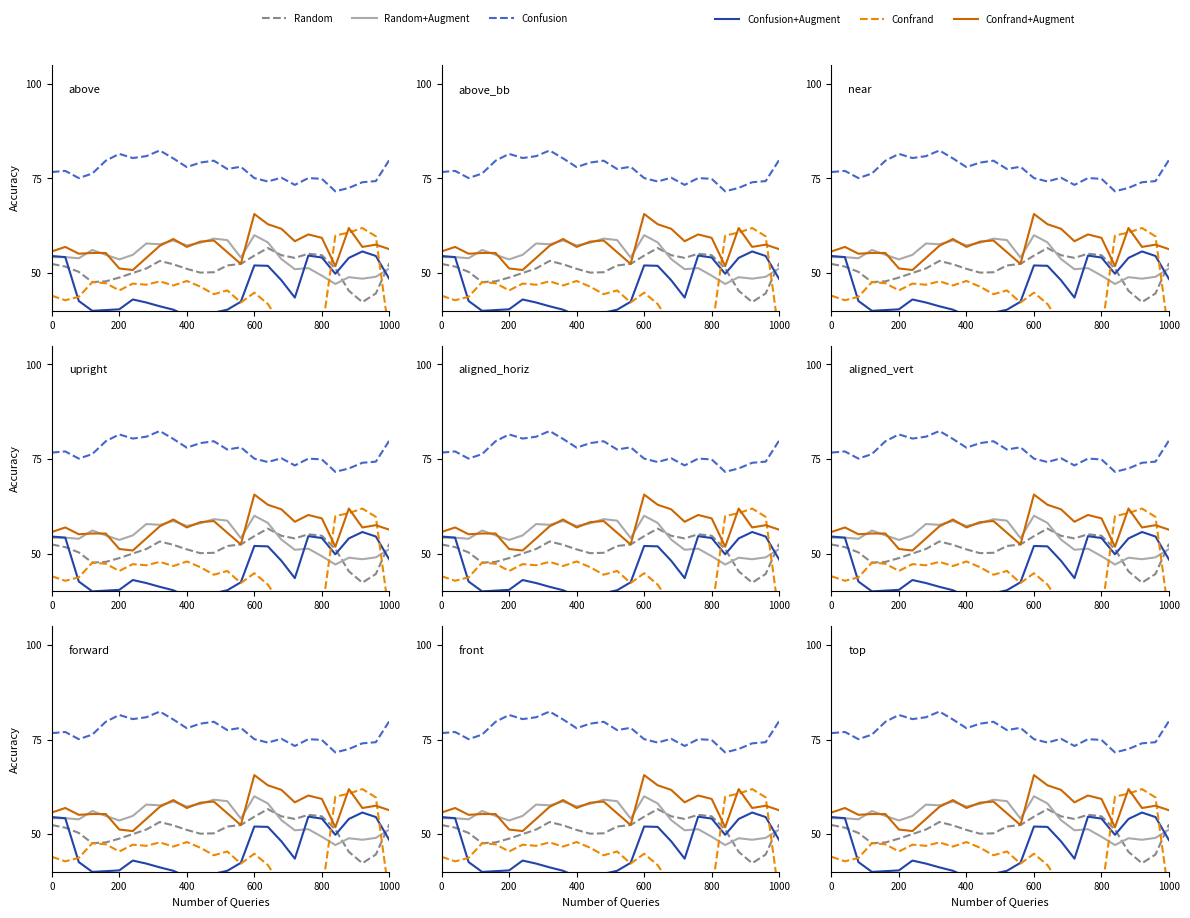

What is the maximum value shown in the chart?

82.4